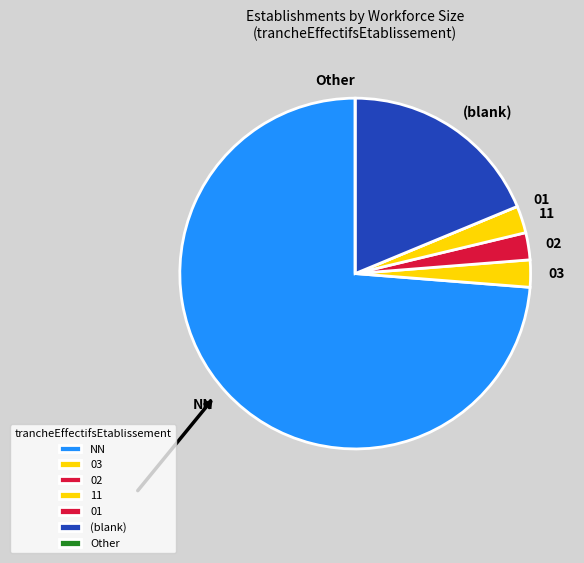

Which slice is the largest?

NN